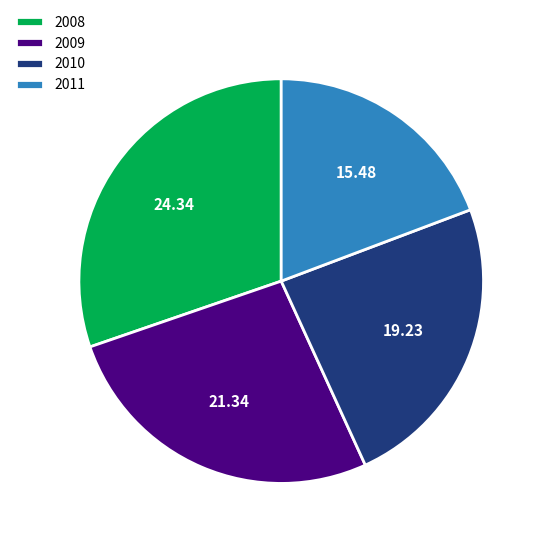

The 2009 slice represents 40% of the pie. True or false?

False